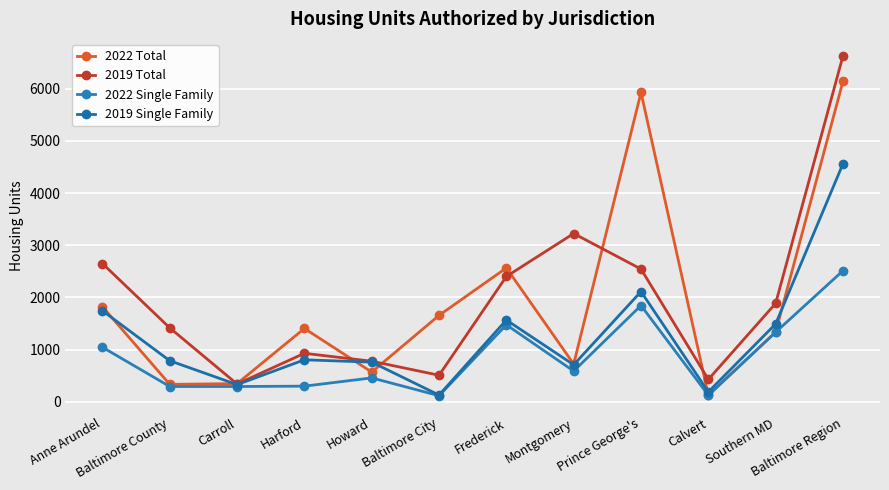

List the series in order of their peak value, highest first.

2019 Total, 2022 Total, 2019 Single Family, 2022 Single Family